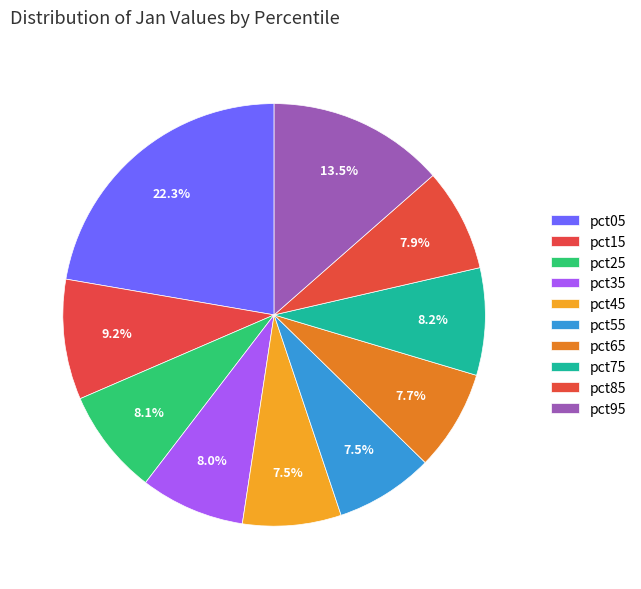

Count the number of slices in the pie.

10